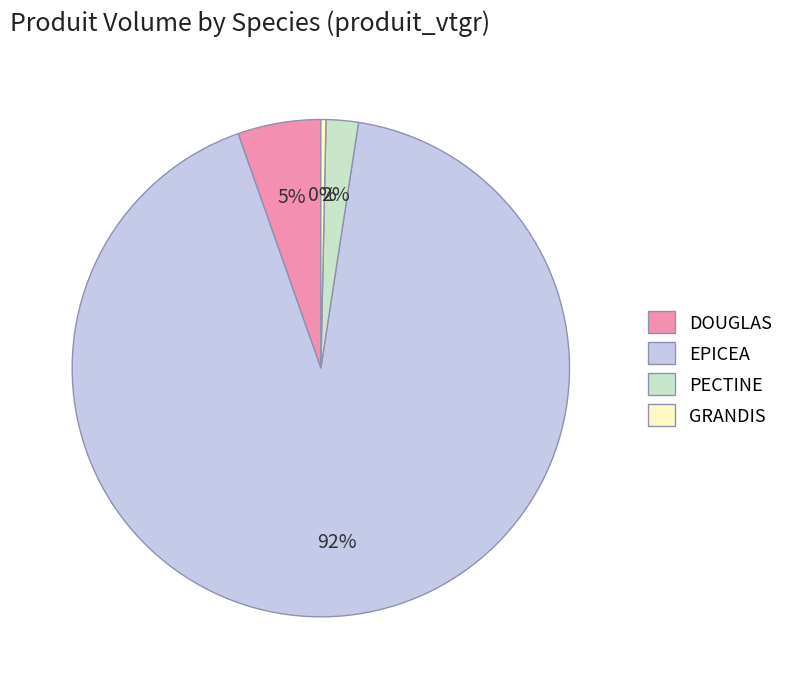

Which slice represents more than half of the pie?

EPICEA